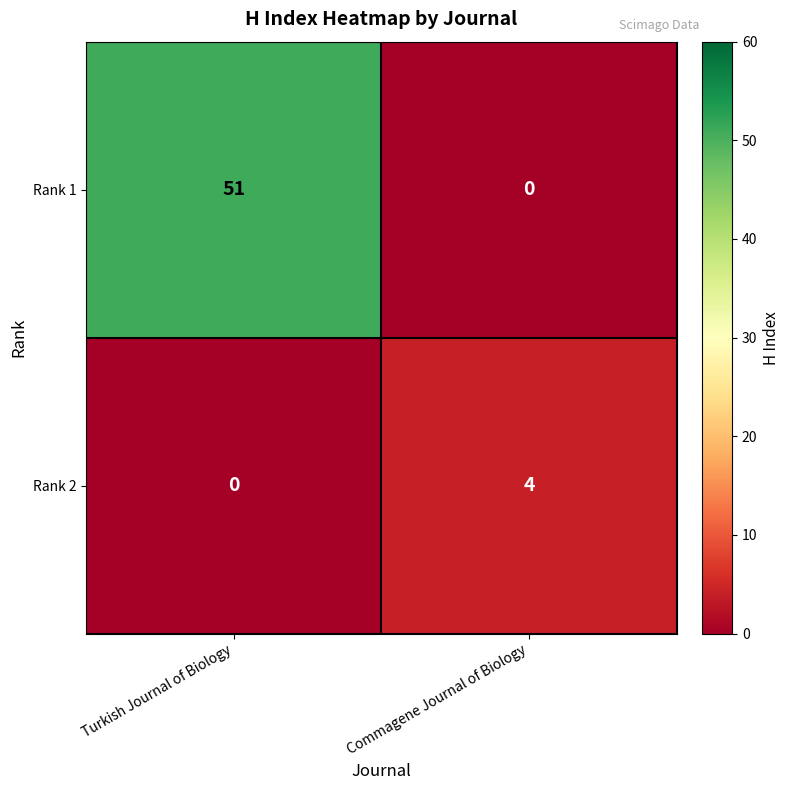

Between Turkish Journal of Biology and Commagene Journal of Biology, which series saw the biggest shift?

Rank 1